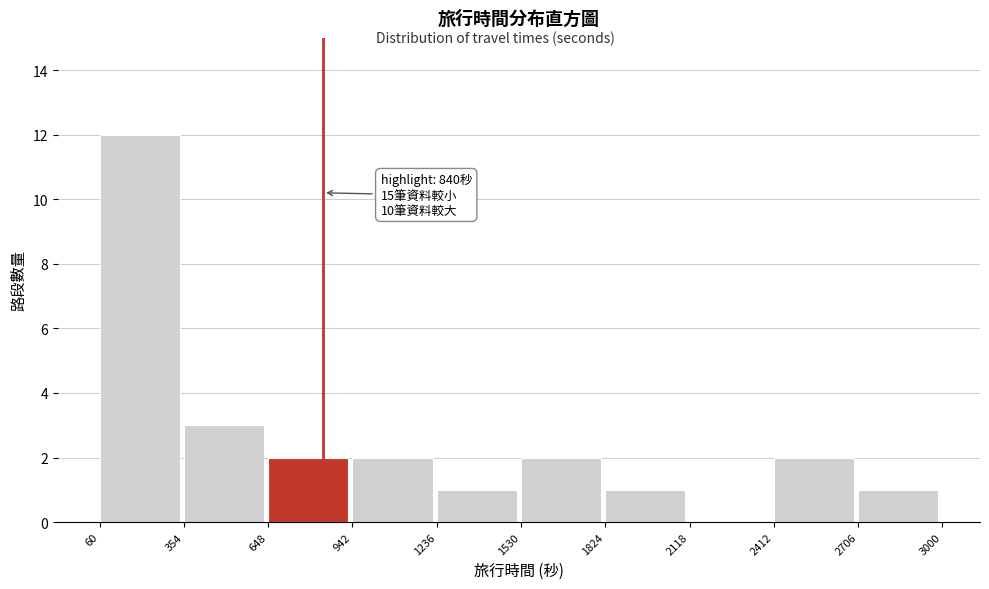

Over which range of the x-axis is the bar tallest?

60 to 354